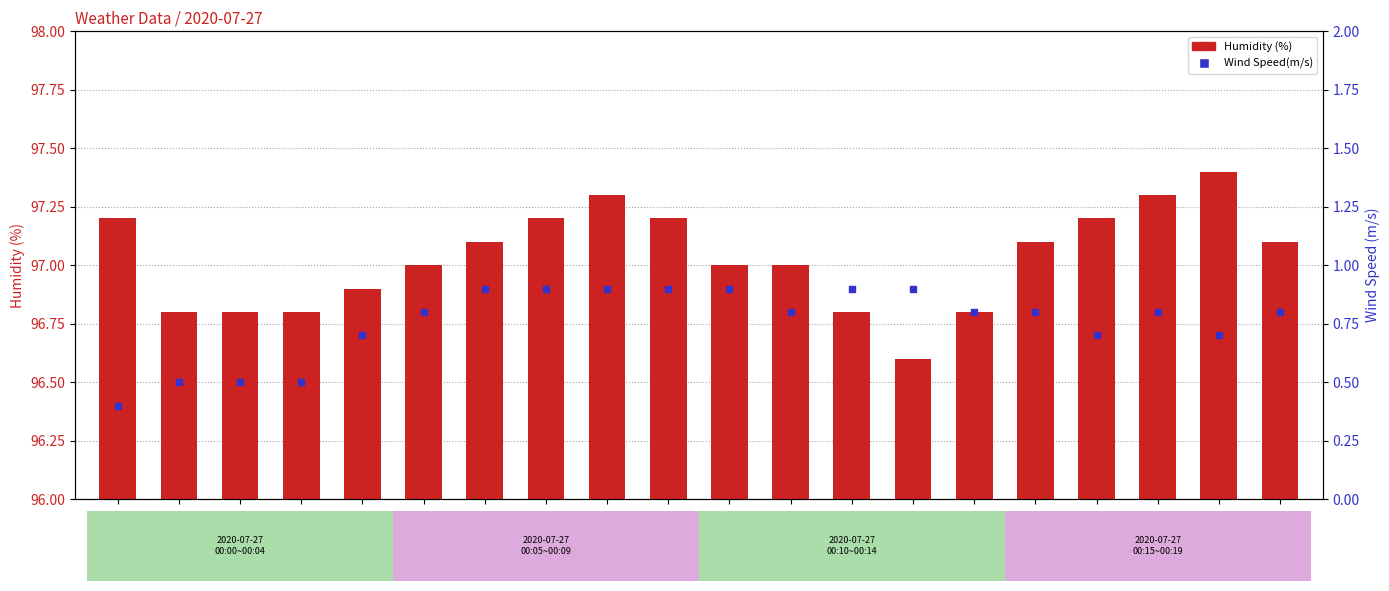

Which series has the largest total across all categories?

Humidity (%)